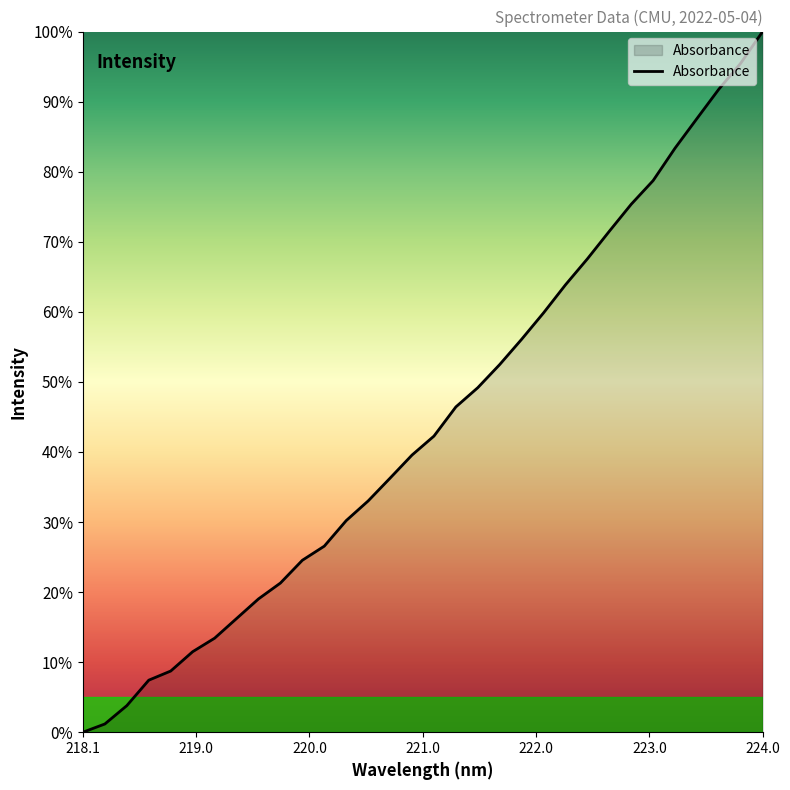

What is the difference between the maximum and minimum values?

100.0